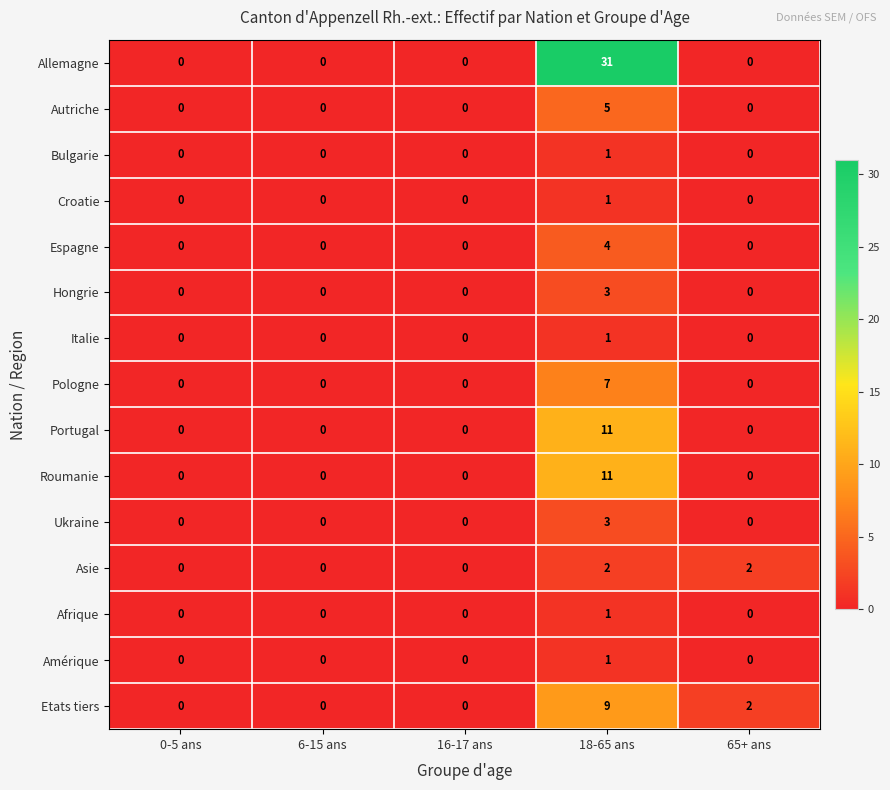

The value of Hongrie at 16-17 ans is 0. True or false?

True